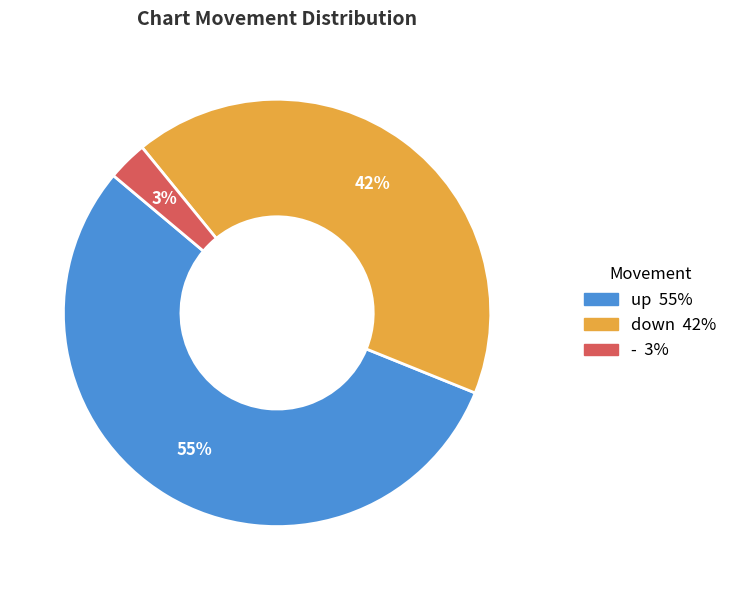

Between down and -, which is larger?

down